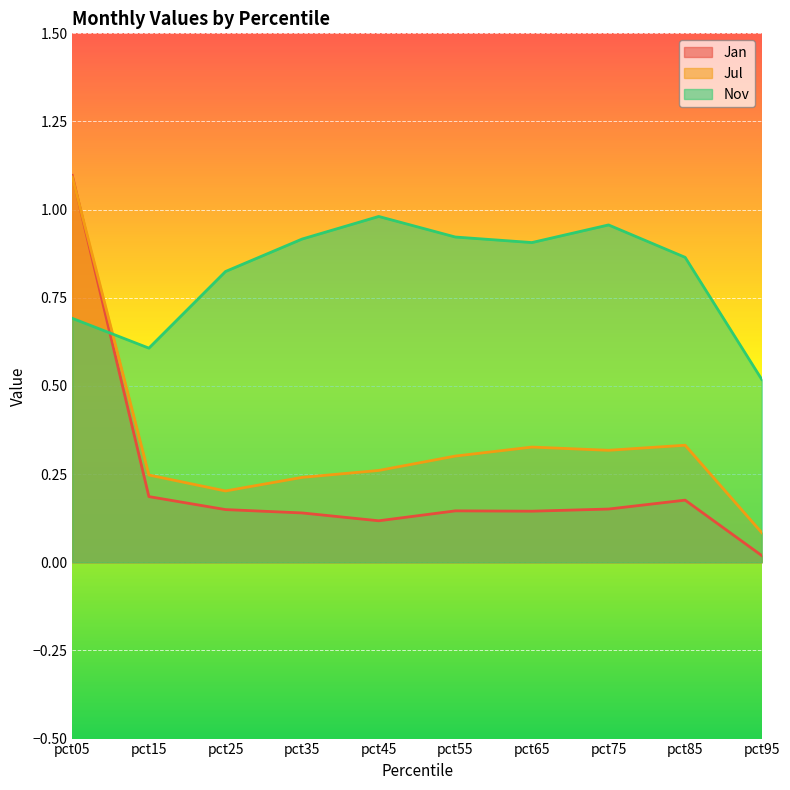

Reading left to right, transcribe all the data shown in this chart.

Jan: 1.1	0.2	0.1	0.1	0.1	0.1	0.1	0.2	0.2	0.0
Jul: 1.1	0.2	0.2	0.2	0.3	0.3	0.3	0.3	0.3	0.1
Nov: 0.7	0.6	0.8	0.9	1.0	0.9	0.9	1.0	0.9	0.5